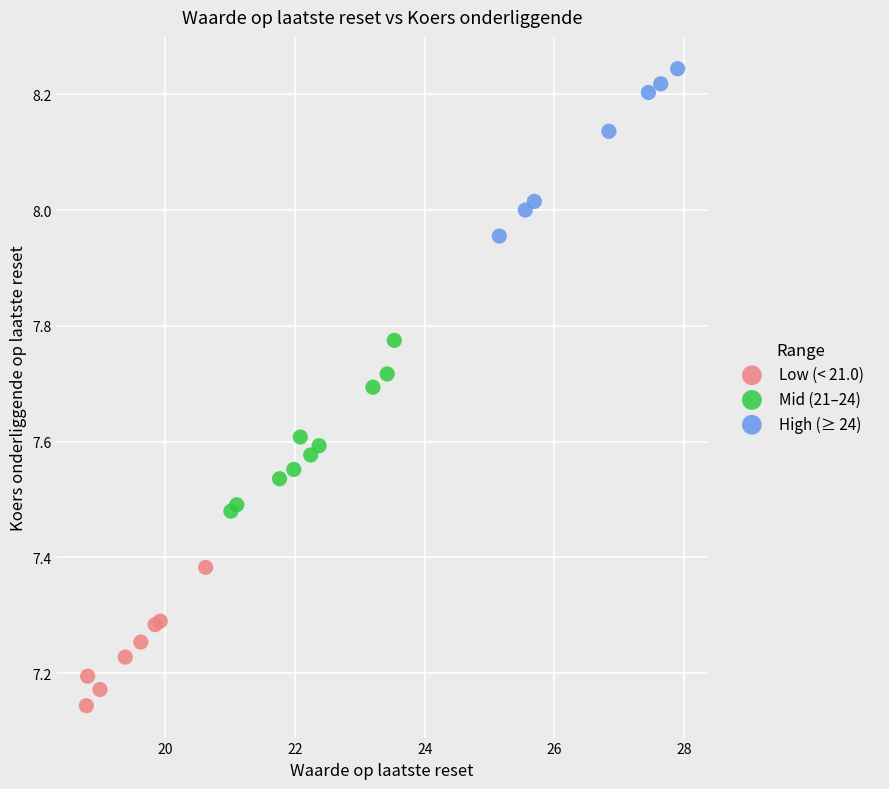

Which series contains the lowest Y value?

Low (< 21.0)